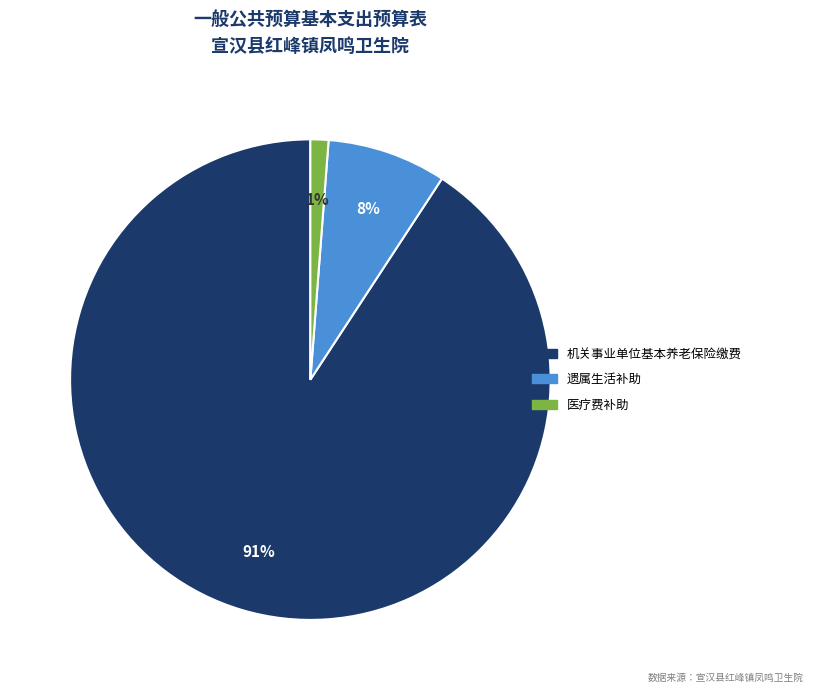

What percentage is the 机关事业单位基本养老保险缴费 slice, to the nearest percent?

91%